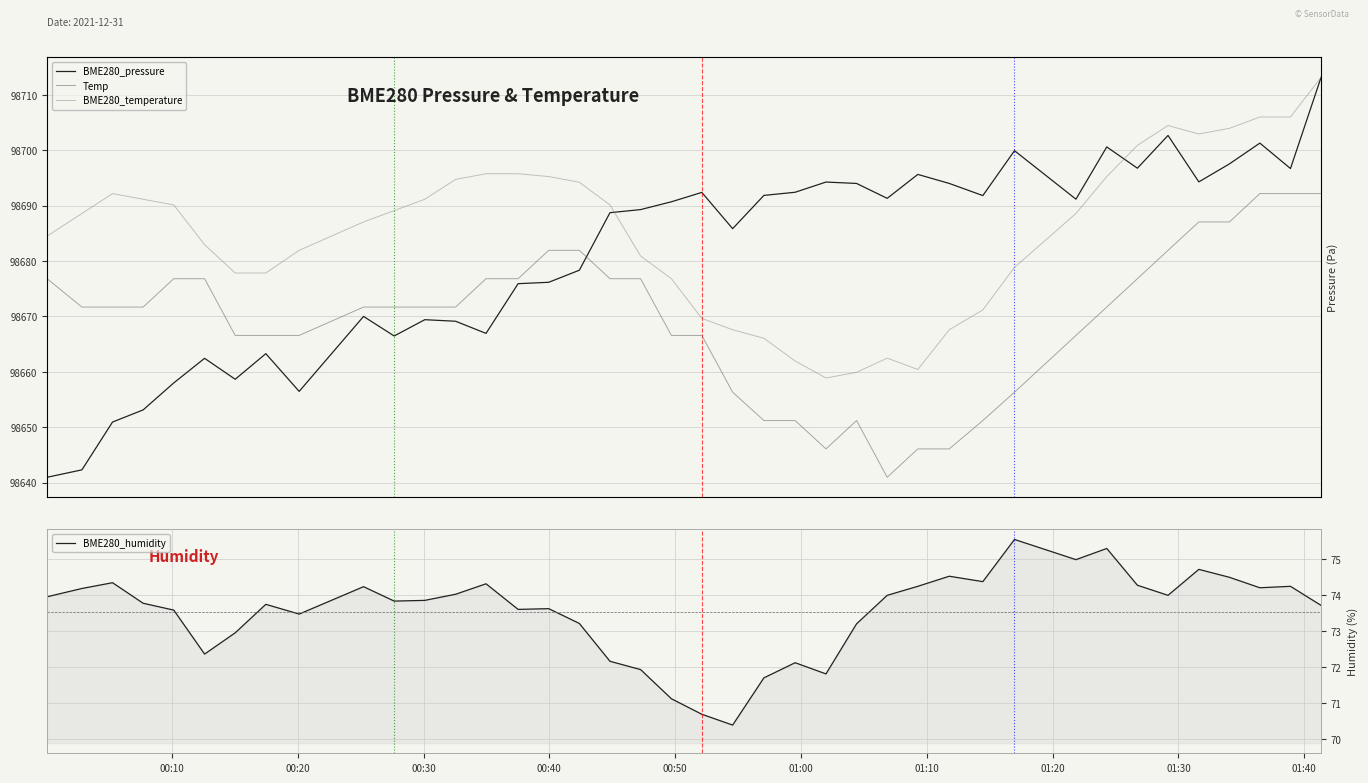

What is the difference between the second highest and minimum values in the BME280_pressure series?

61.7